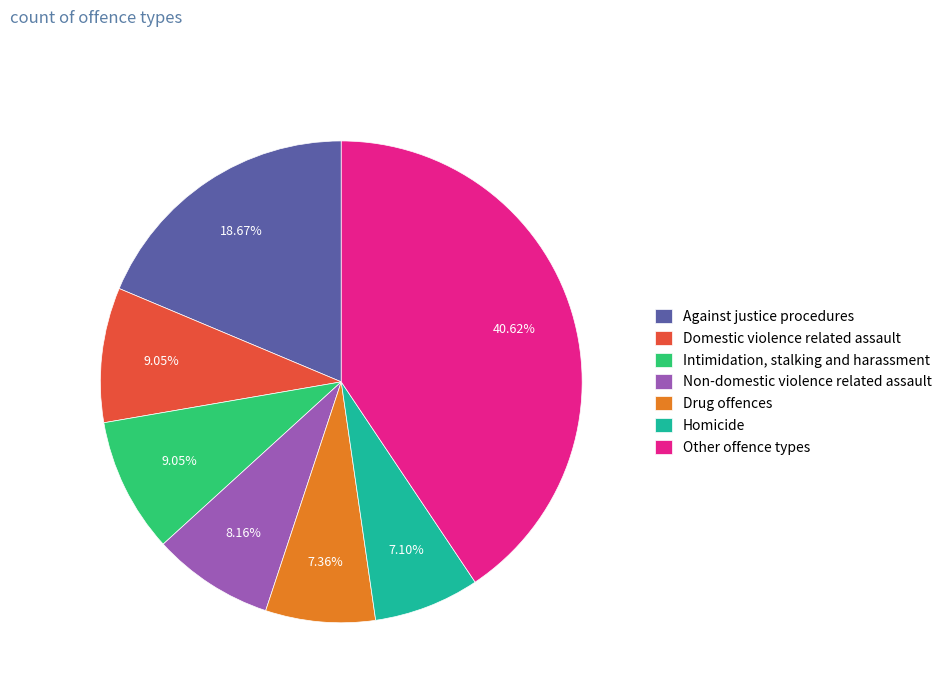

Is there a majority slice in this chart?

No